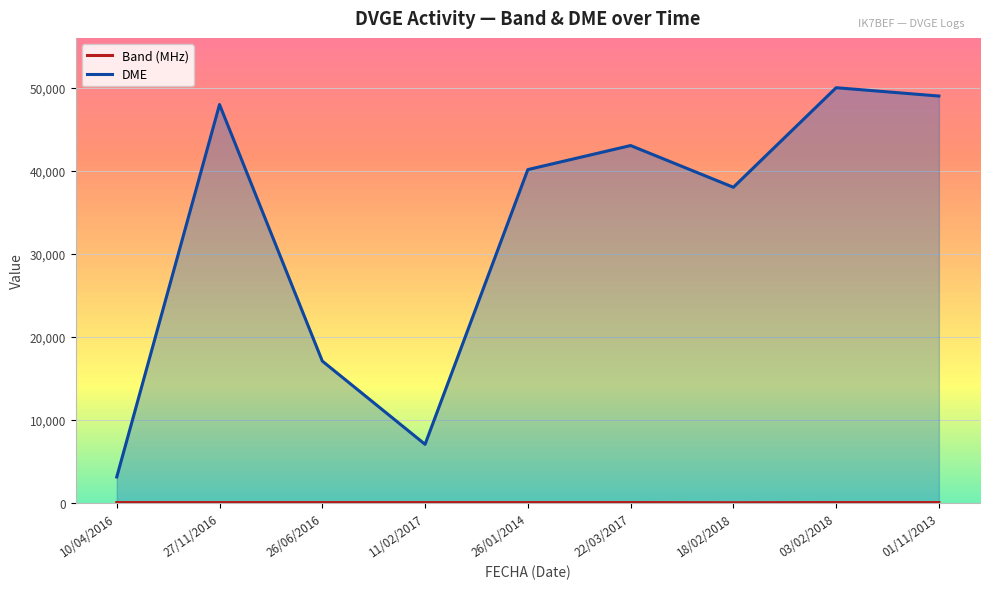

At how many categories does at least one series exceed 21350?

6